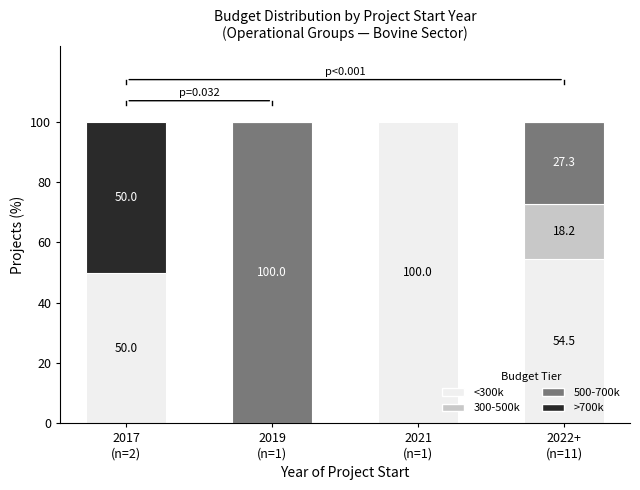

What is the highest value of the <300k series?

100.0